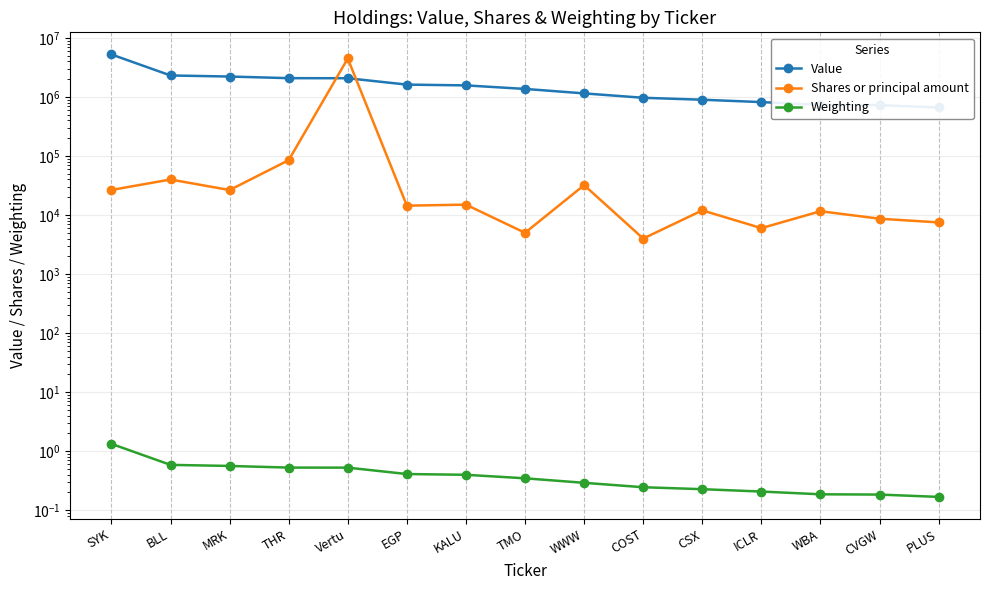

What is the value of the Shares or principal amount point at the 15th from the left?

7500.0